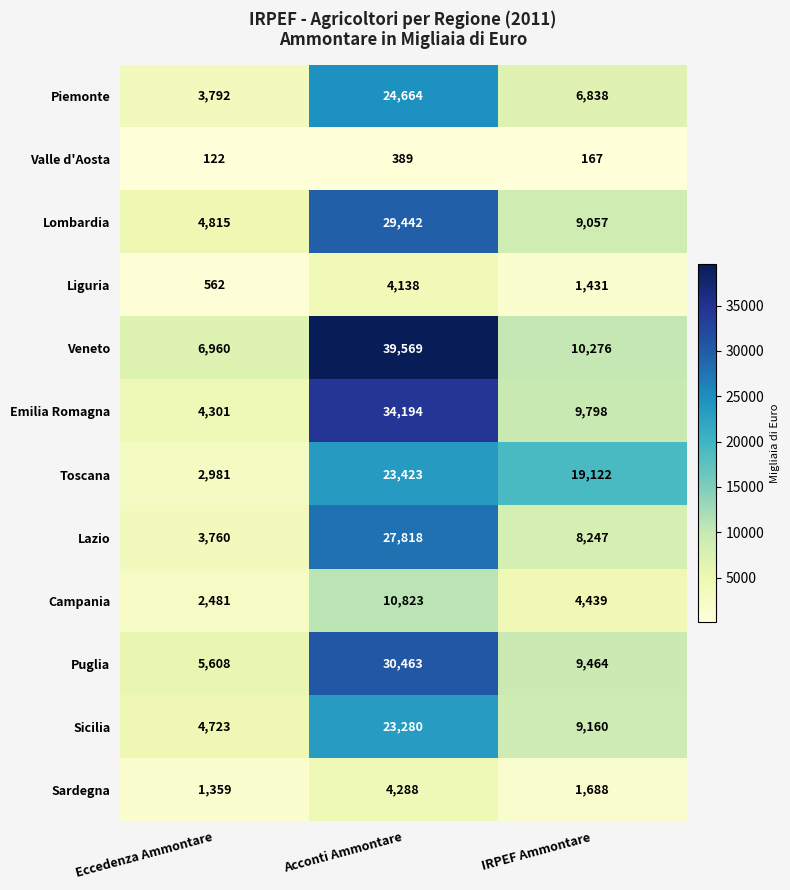

The Veneto series shows 39569 at Acconti Ammontare. True or false?

True